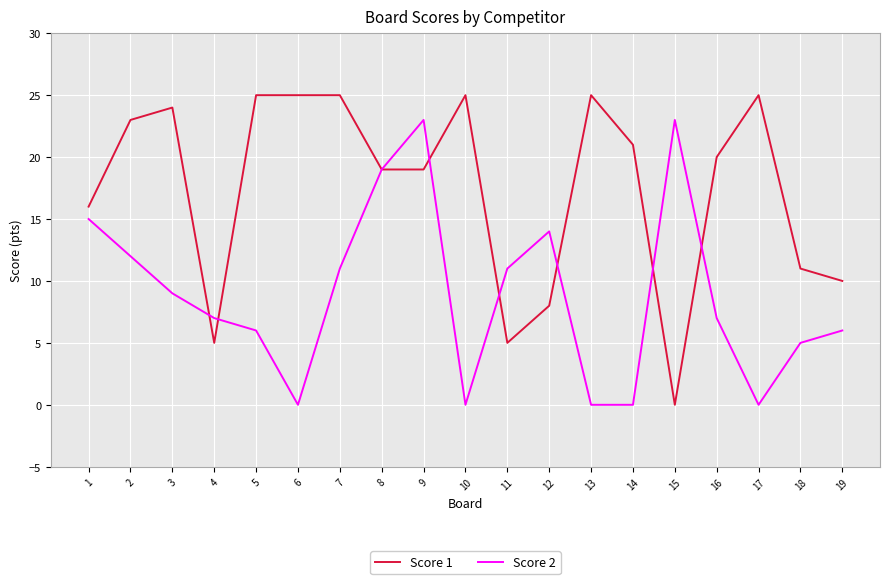

List the series in order of their peak value, lowest first.

Score 2, Score 1